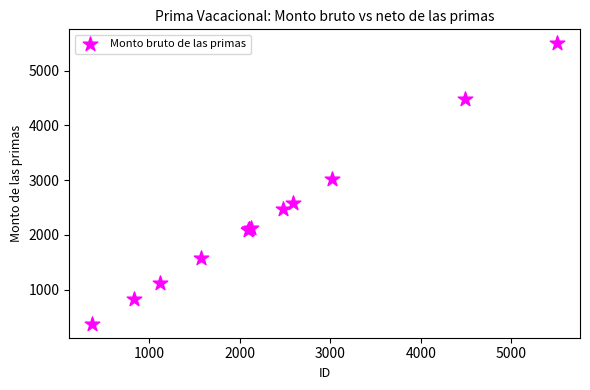

What Y value in the scatter plot is closest to 2938?

3025.0